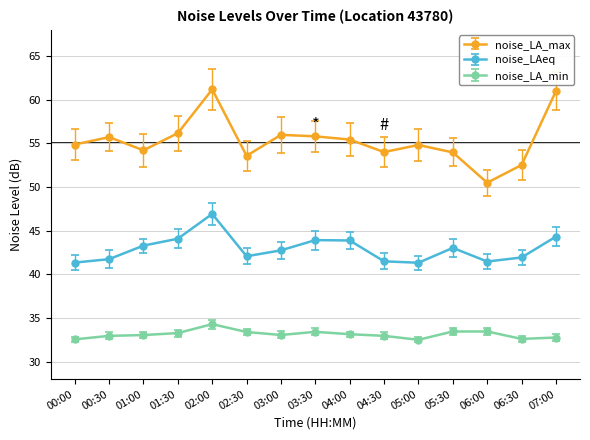

True or false: noise_LA_max has more than 2 points higher than both neighbors.

True